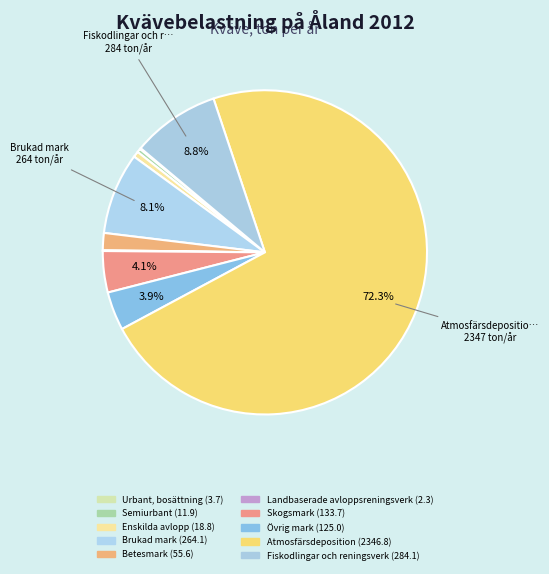

How many slices are in this pie chart?

10